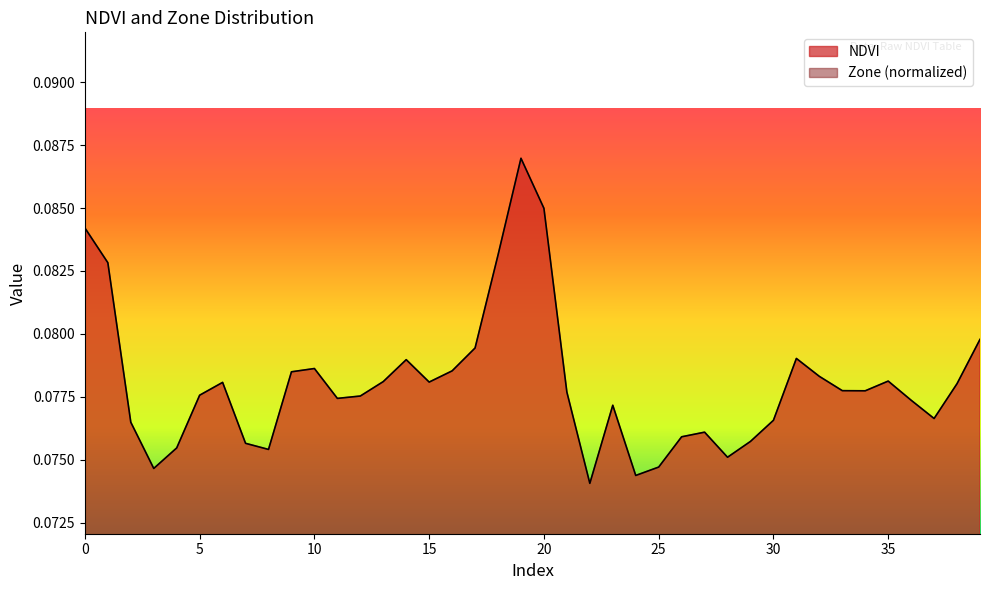

Reading left to right, what are all the values shown in this chart?

NDVI: 0=0.1	1=0.1	2=0.1	3=0.1	4=0.1	5=0.1	6=0.1	7=0.1	8=0.1	9=0.1	10=0.1	11=0.1	12=0.1	13=0.1	14=0.1	15=0.1	16=0.1	17=0.1	18=0.1	19=0.1	20=0.1	21=0.1	22=0.1	23=0.1	24=0.1	25=0.1	26=0.1	27=0.1	28=0.1	29=0.1	30=0.1	31=0.1	32=0.1	33=0.1	34=0.1	35=0.1	36=0.1	37=0.1	38=0.1	39=0.1
Zone: 0=0.1	1=0.1	2=0.0	3=0.0	4=0.0	5=0.0	6=0.0	7=0.0	8=0.0	9=0.0	10=0.0	11=0.0	12=0.0	13=0.0	14=0.0	15=0.0	16=0.0	17=0.0	18=0.1	19=0.1	20=0.1	21=0.0	22=0.0	23=0.0	24=0.0	25=0.0	26=0.0	27=0.0	28=0.0	29=0.0	30=0.0	31=0.0	32=0.0	33=0.0	34=0.0	35=0.0	36=0.0	37=0.0	38=0.0	39=0.0